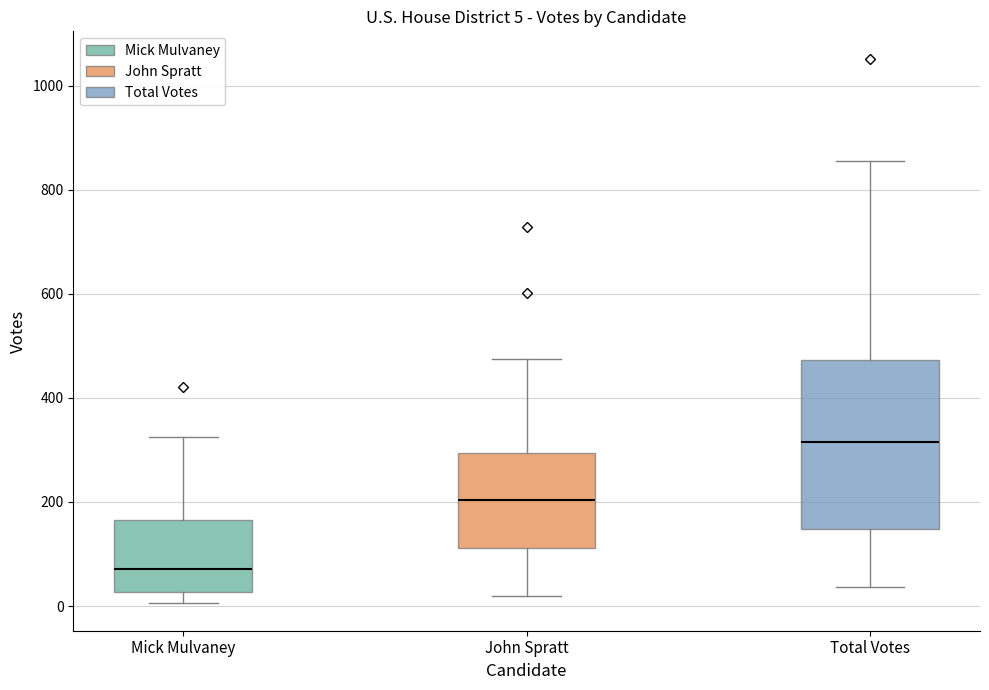

Which box is the tallest, from its lower edge to its upper edge?

Total Votes